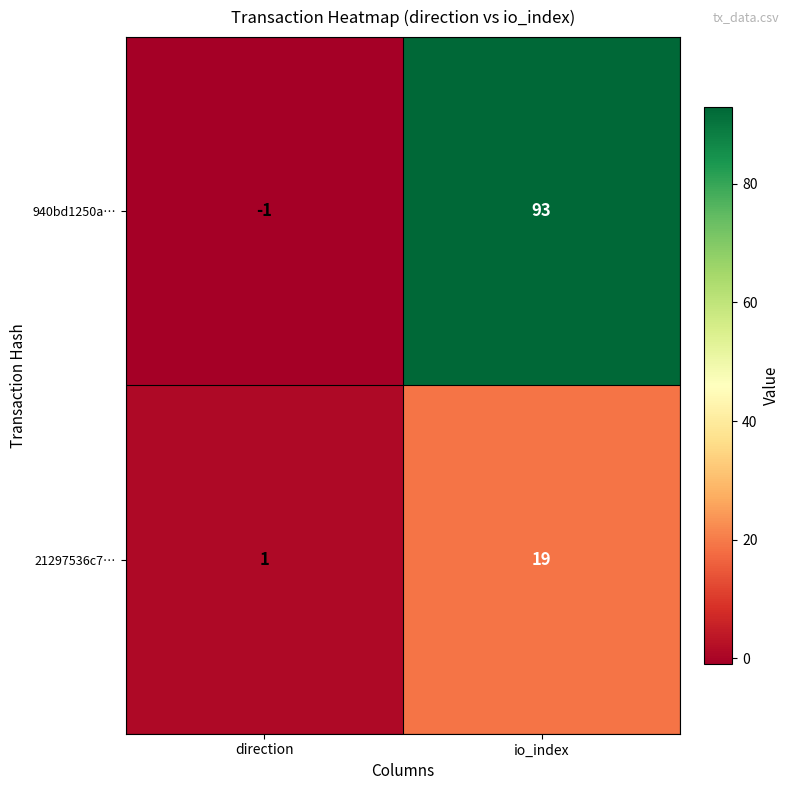

Reading left to right, transcribe all the data shown in this chart.

940bd1250a…: direction=-1	io_index=93
21297536c7…: direction=1	io_index=19